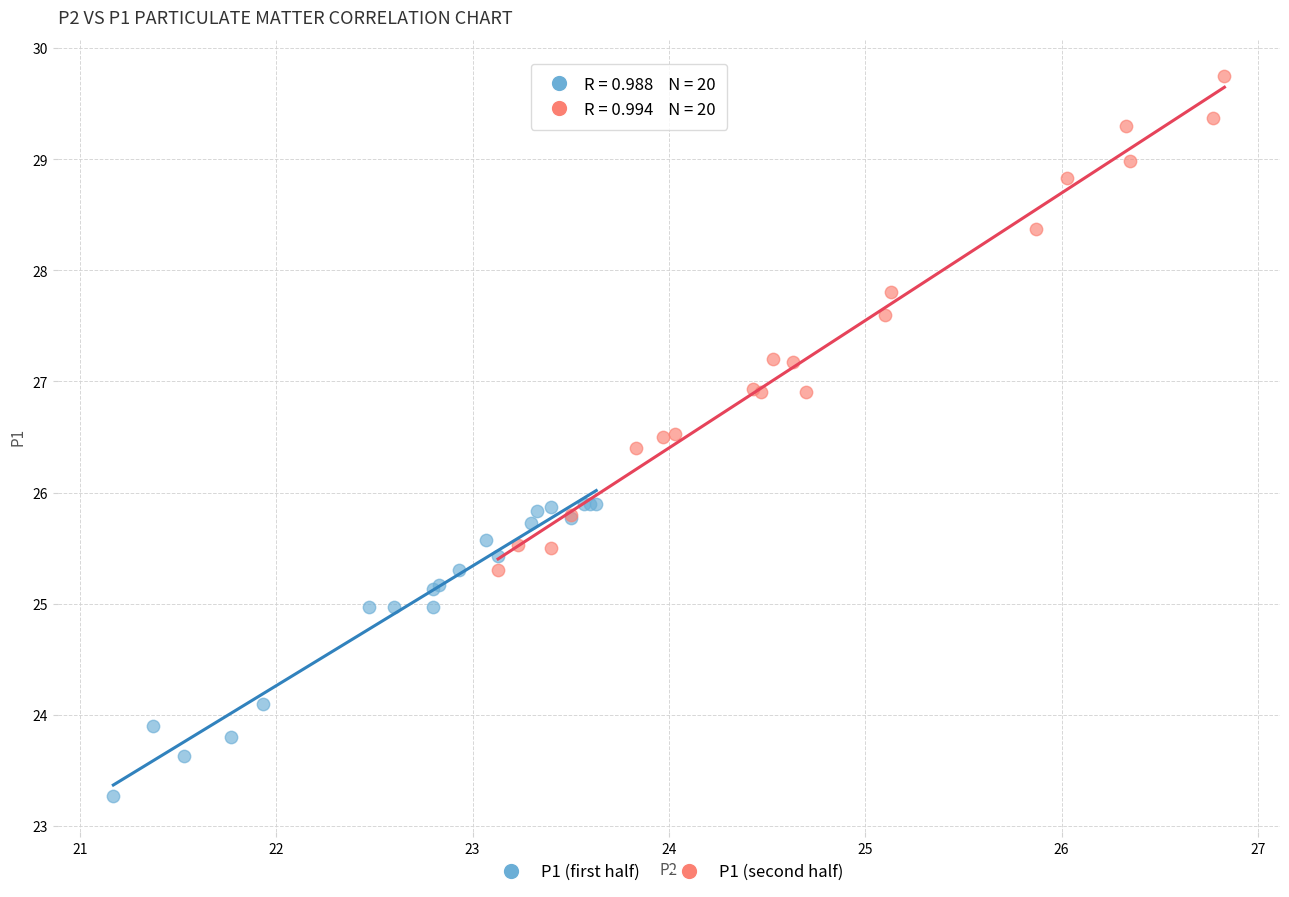

Which series has the widest spread of Y values?

P1 (second half)